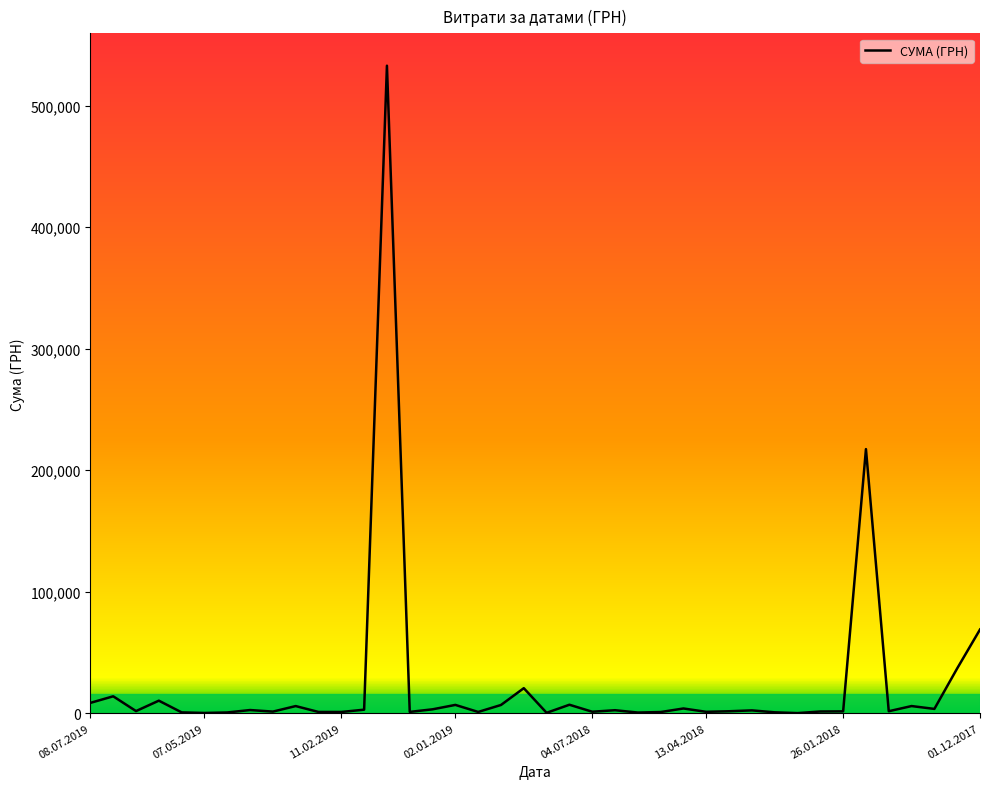

What is the greatest value displayed?

532782.7